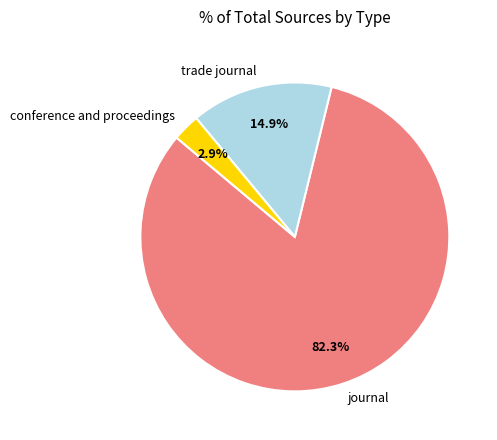

To the nearest percent, what is the combined percentage of journal and trade journal?

97%